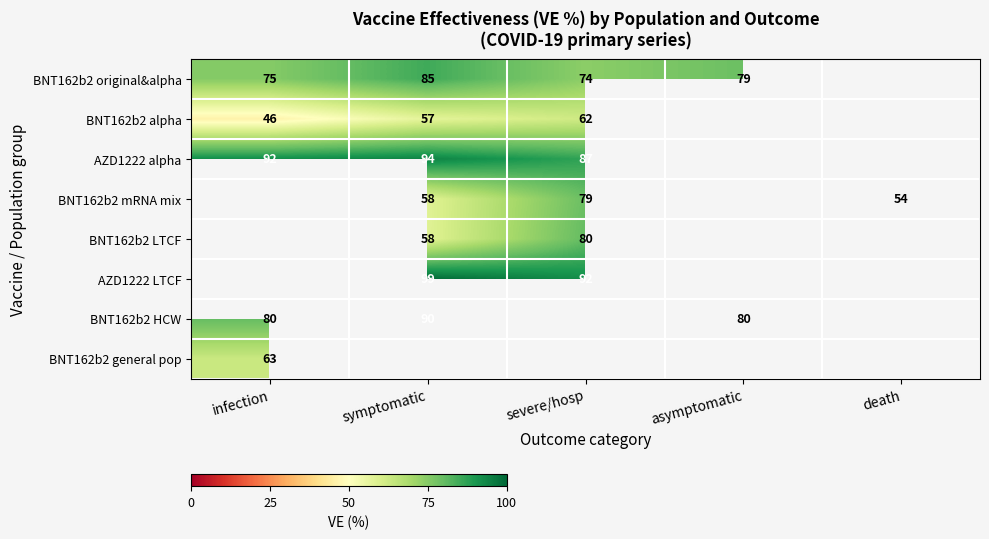

What is the sum of the BNT162b2 mRNA mix values at symptomatic and severe/hosp?

137